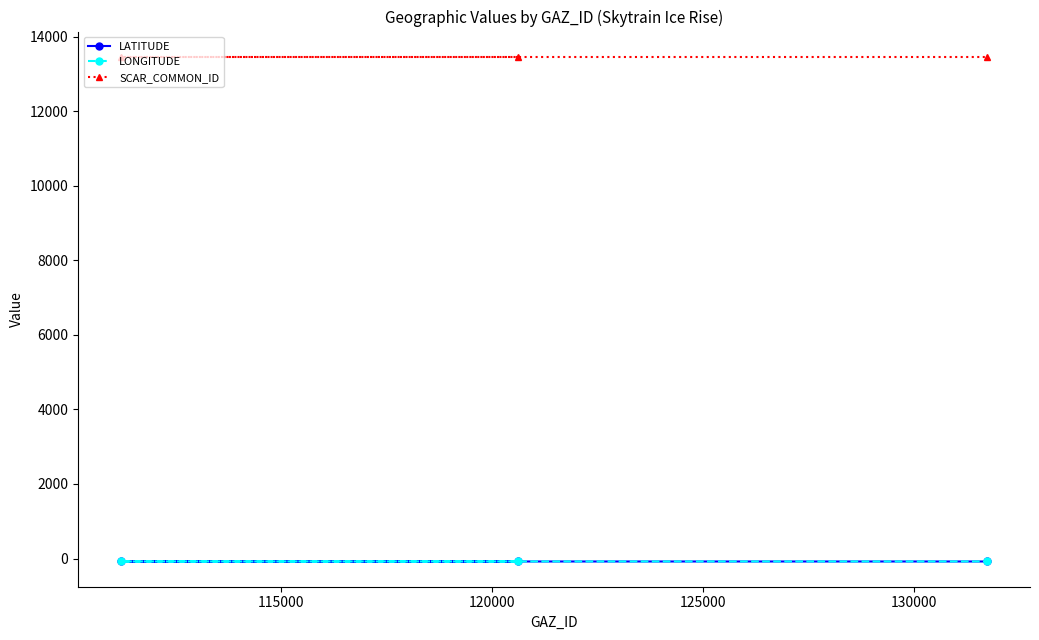

What is the minimum value for LONGITUDE?

-78.5